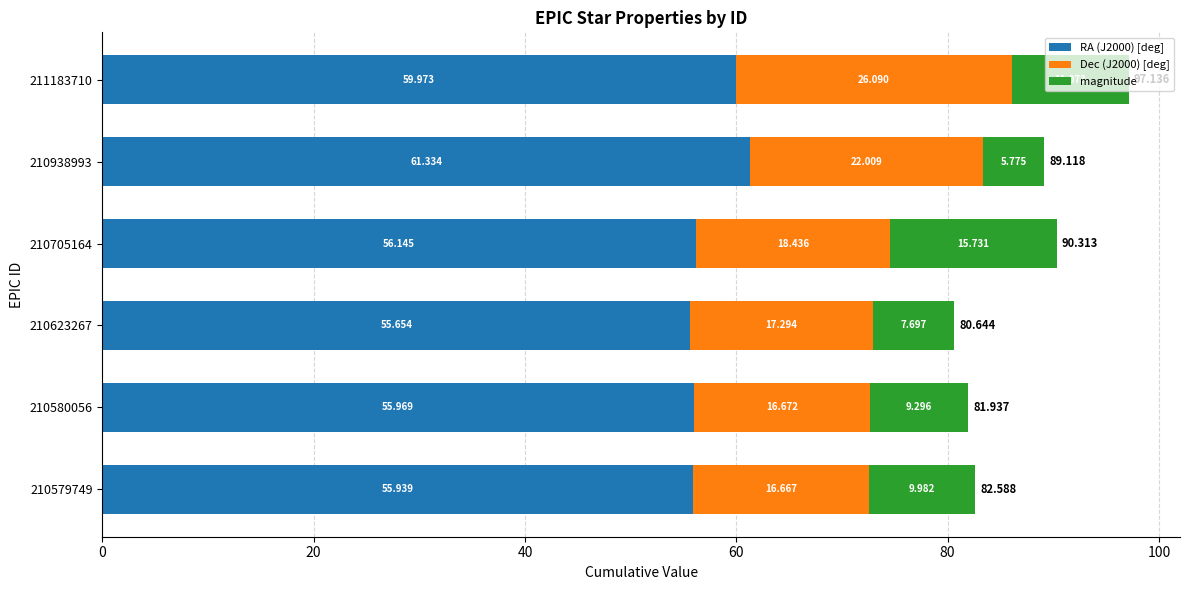

How many series are shown in this chart?

3